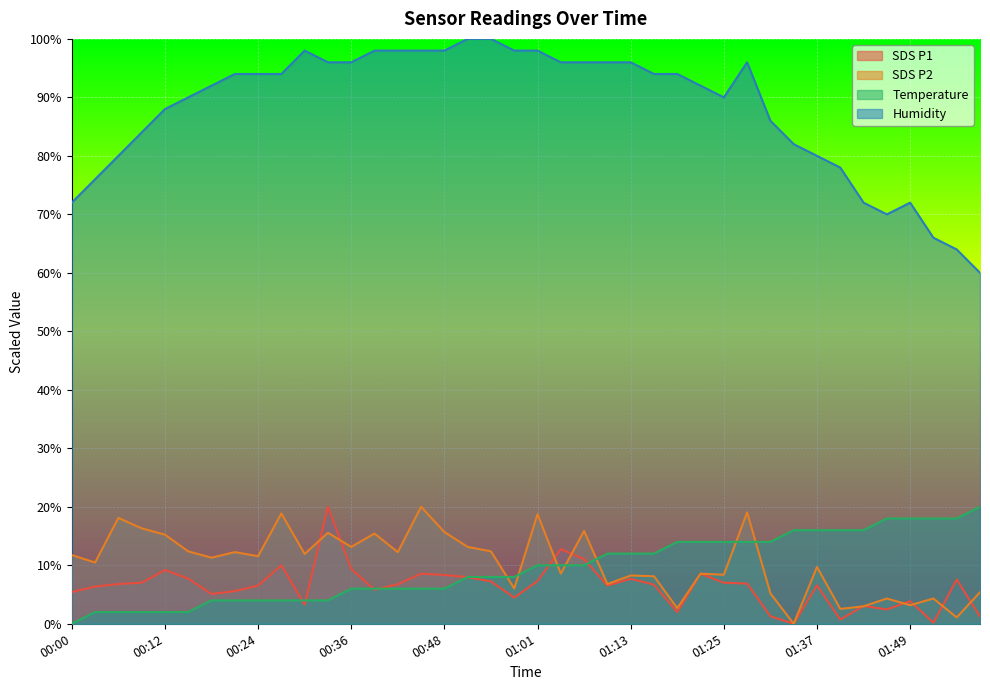

Where does the SDS_P1 series first go above 6?

00:03